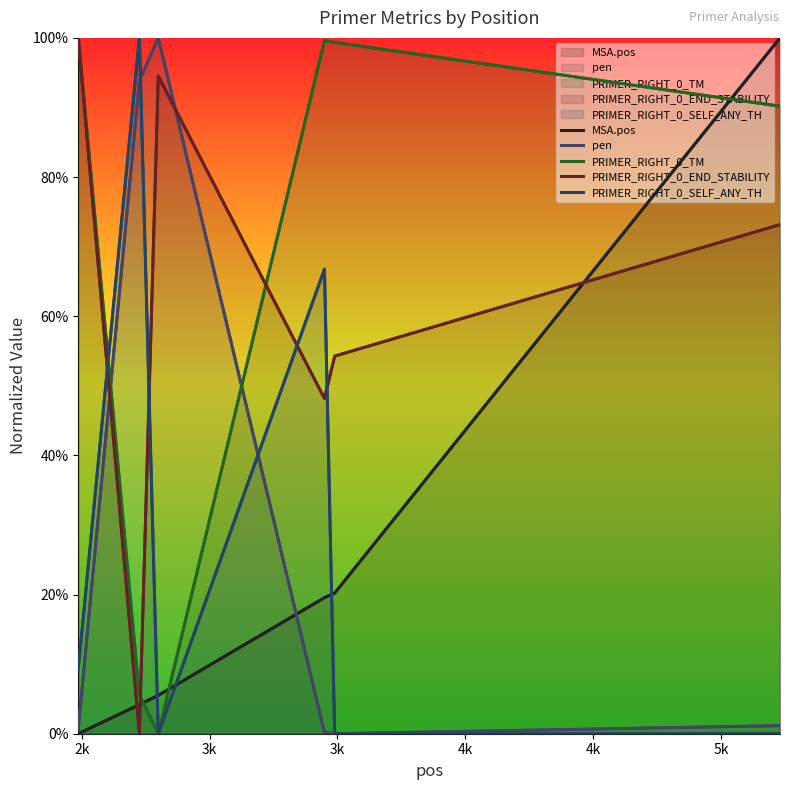

True or false: PRIMER_RIGHT_0_END_STABILITY and MSA.pos intersect in this chart.

True